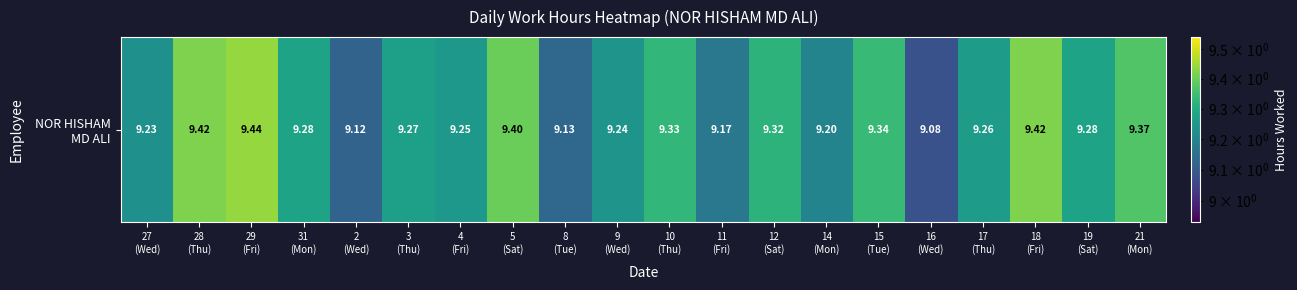

Rank the categories by value from highest to lowest.

29
(Fri), 28
(Thu), 18
(Fri), 5
(Sat), 21
(Mon), 15
(Tue), 10
(Thu), 12
(Sat), 31
(Mon), 19
(Sat), 3
(Thu), 17
(Thu), 4
(Fri), 9
(Wed), 27
(Wed), 14
(Mon), 11
(Fri), 8
(Tue), 2
(Wed), 16
(Wed)